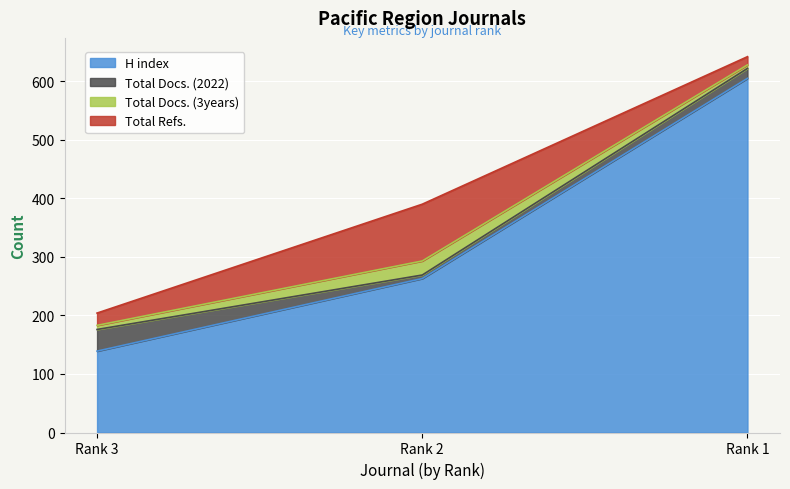

Is it true that Total Docs. (2022) equals 17 at Rank 1?

True